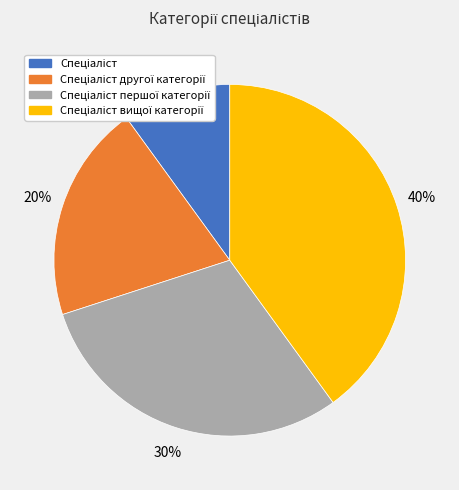

Is there a majority slice in this chart?

No